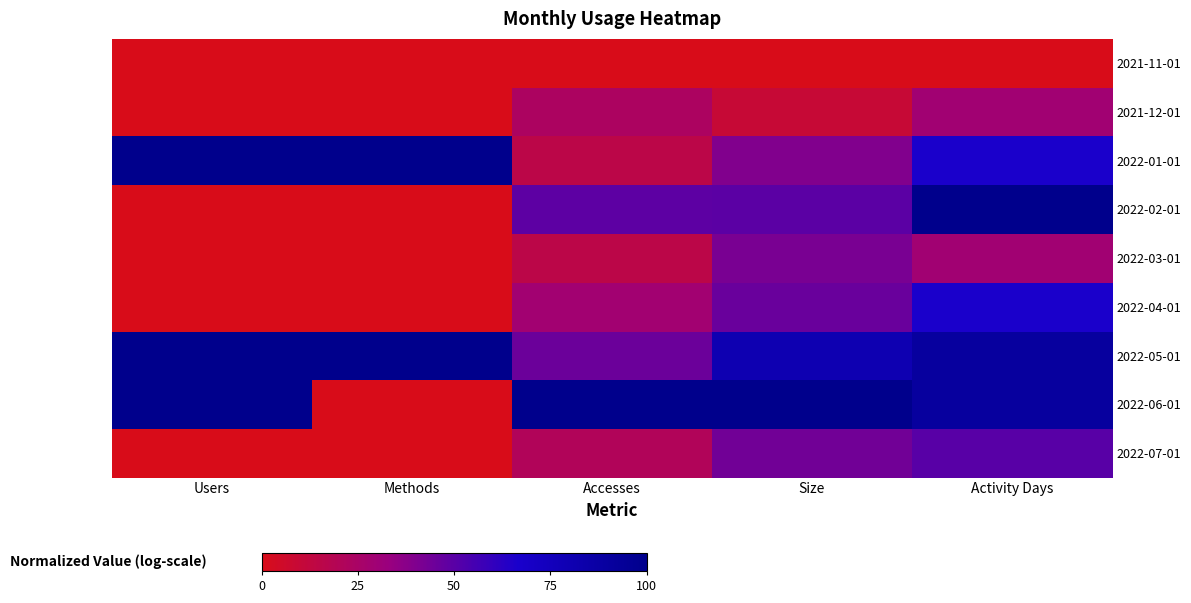

Reading right to left, transcribe all the data shown in this chart.

2021-11-01: Activity Days=0.0	Size=0.0	Accesses=0.0	Methods=0.0	Users=0.0
2021-12-01: Activity Days=29.2	Size=9.6	Accesses=23.3	Methods=0.0	Users=0.0
2022-01-01: Activity Days=66.1	Size=39.5	Accesses=15.4	Methods=100.0	Users=100.0
2022-02-01: Activity Days=100.0	Size=49.4	Accesses=49.1	Methods=0.0	Users=0.0
2022-03-01: Activity Days=29.2	Size=41.5	Accesses=15.4	Methods=0.0	Users=0.0
2022-04-01: Activity Days=66.1	Size=46.0	Accesses=28.7	Methods=0.0	Users=0.0
2022-05-01: Activity Days=90.4	Size=80.8	Accesses=45.0	Methods=100.0	Users=100.0
2022-06-01: Activity Days=90.4	Size=100.0	Accesses=100.0	Methods=0.0	Users=100.0
2022-07-01: Activity Days=50.0	Size=43.5	Accesses=21.1	Methods=0.0	Users=0.0